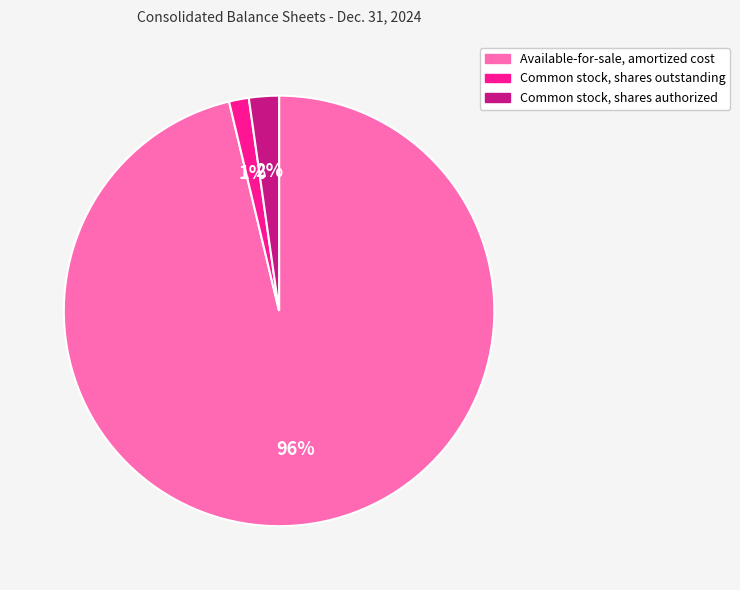

Which category accounts for the majority?

Available-for-sale, amortized cost